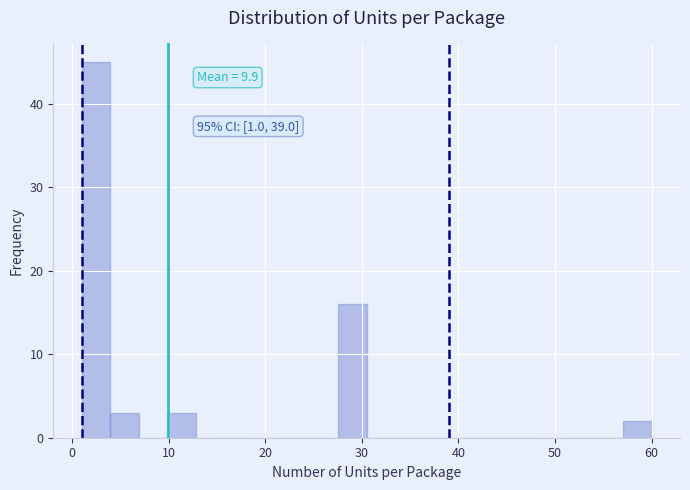

Around what value on the x-axis is the tallest bar? Give the approximate position of its centre, as read against the axis.

2